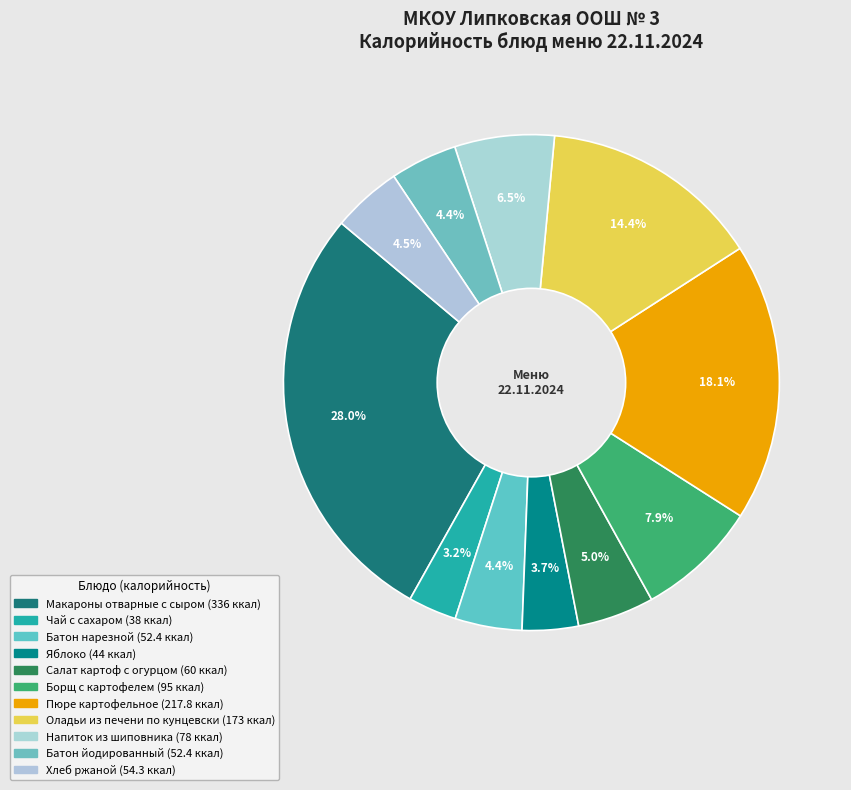

What percentage do Салат картоф с огурцом and Хлеб ржаной together represent?

9.5%